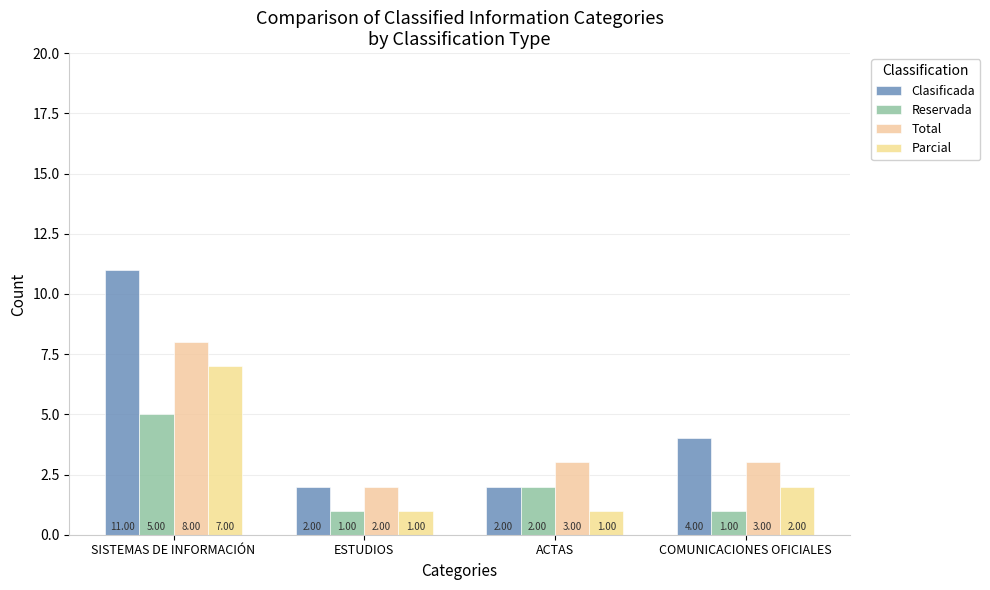

Between ESTUDIOS and ACTAS, which is larger?

ESTUDIOS